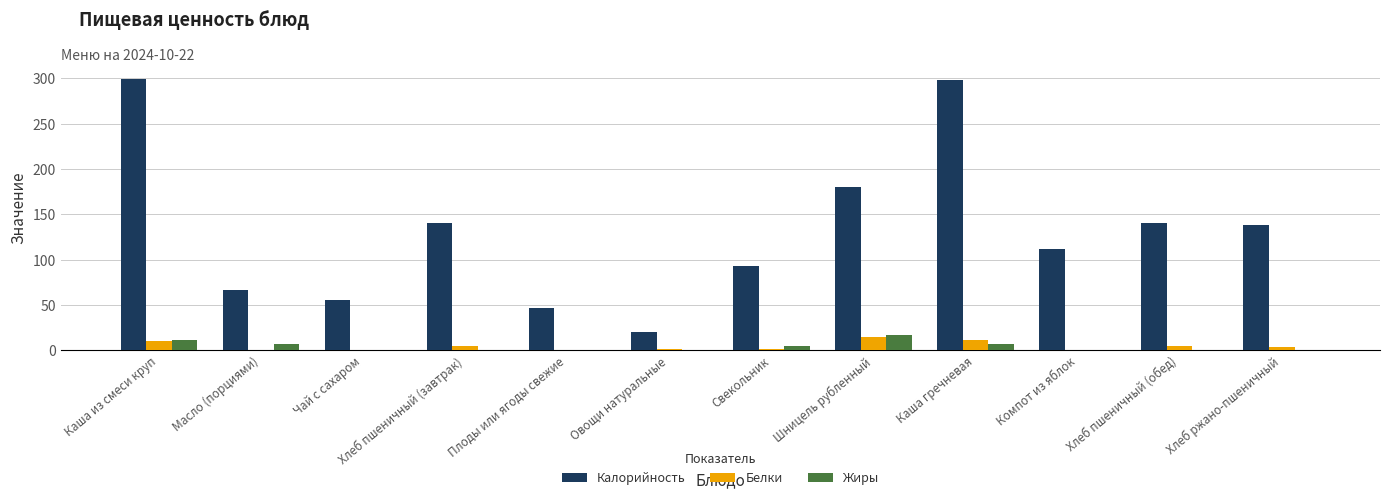

What is the sum of all Калорийность values?

1589.4